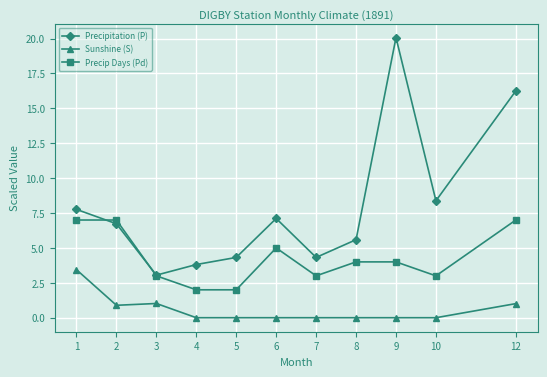

Rank the series at 4 from lowest to highest value.

Sunshine (S), Precip Days (Pd), Precipitation (P)